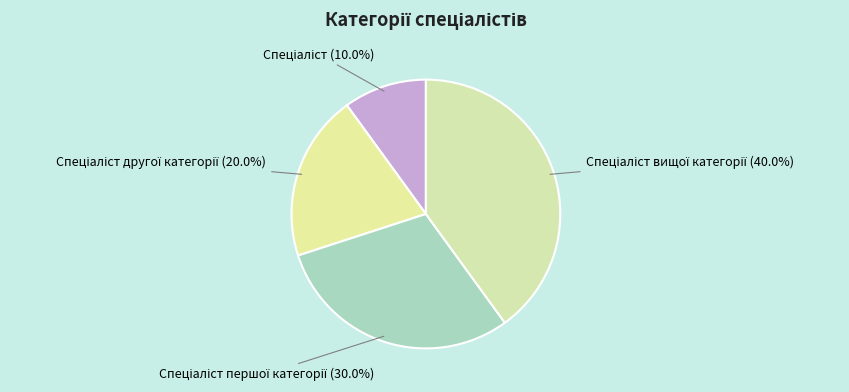

How many segments does this pie chart have?

4